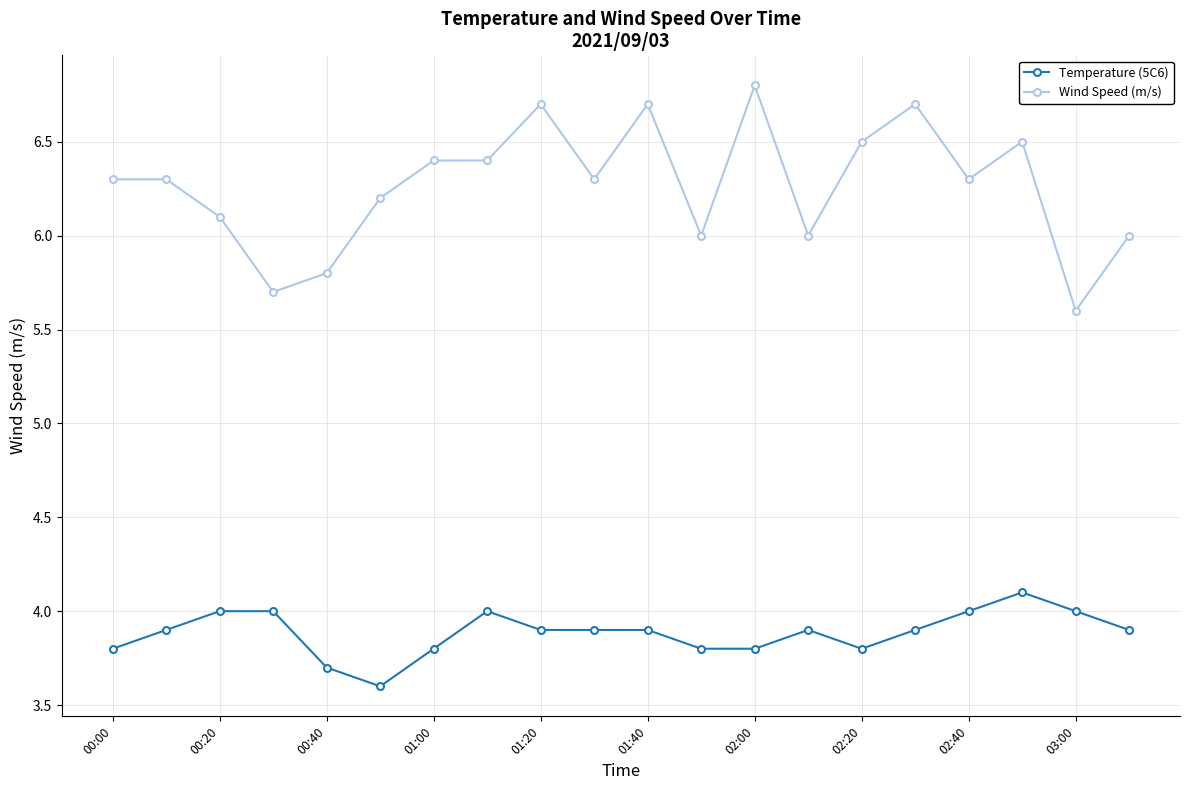

Which series has the largest range (max minus min)?

Wind Speed (m/s)